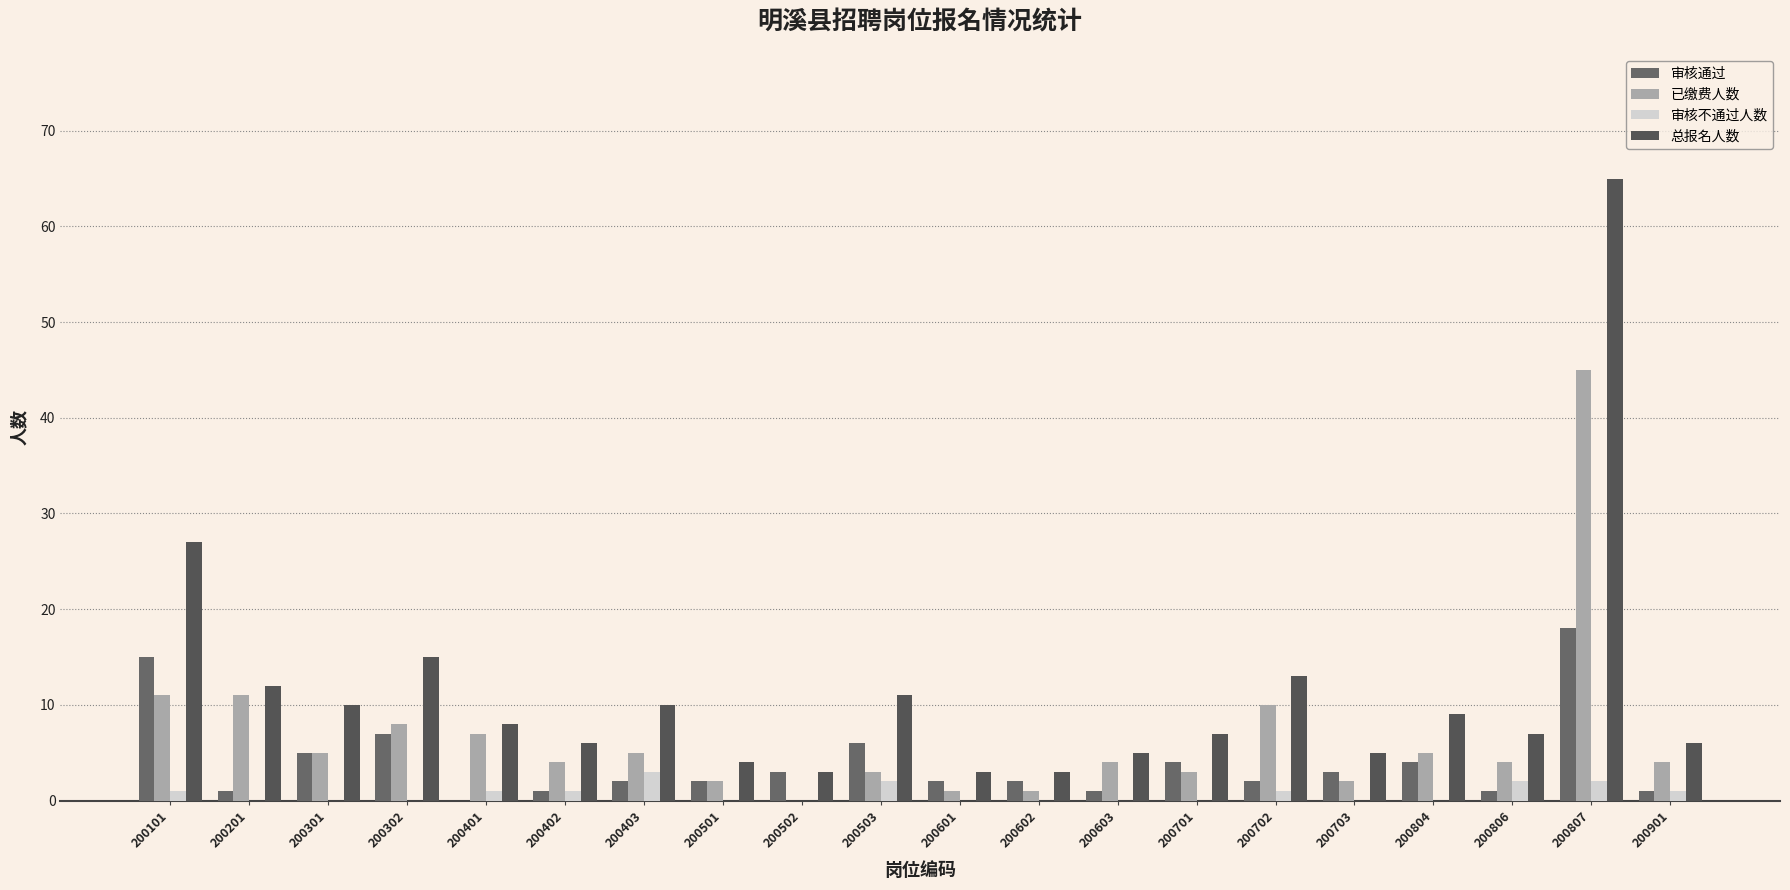

At which category is the sum across all series the highest?

200807